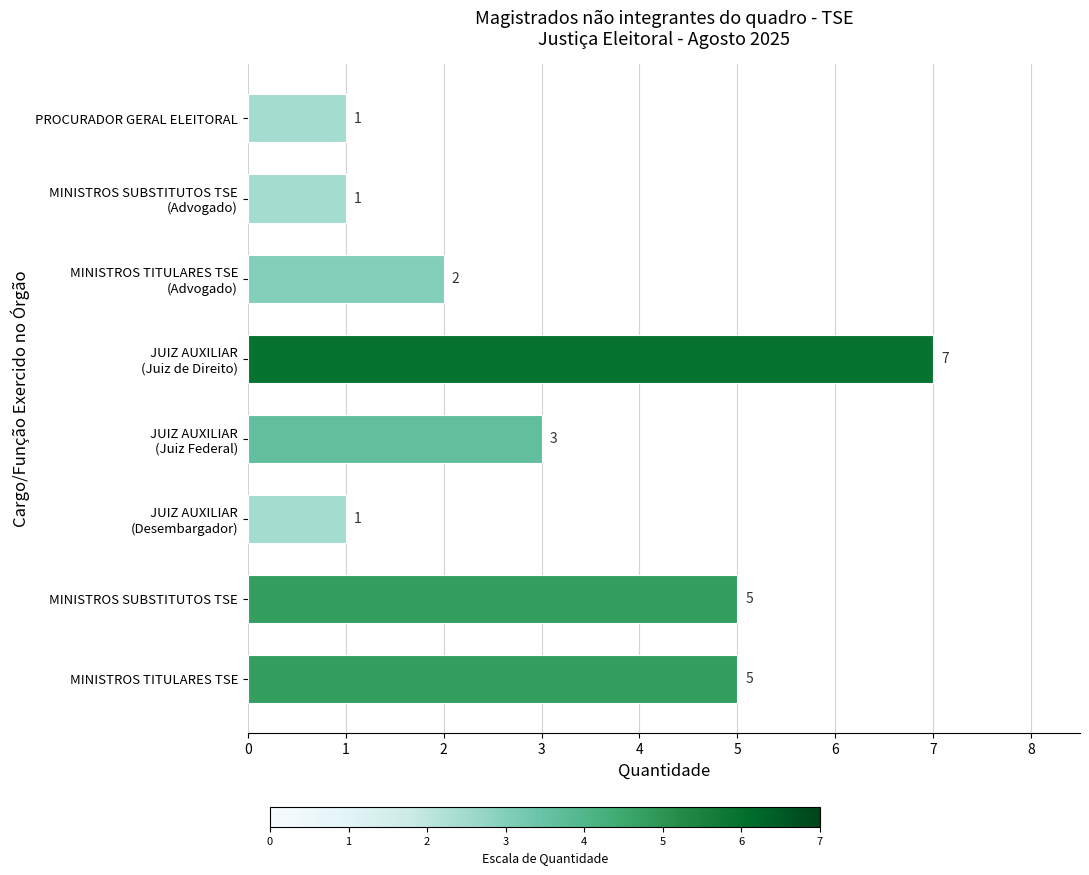

What is the greatest value displayed?

7